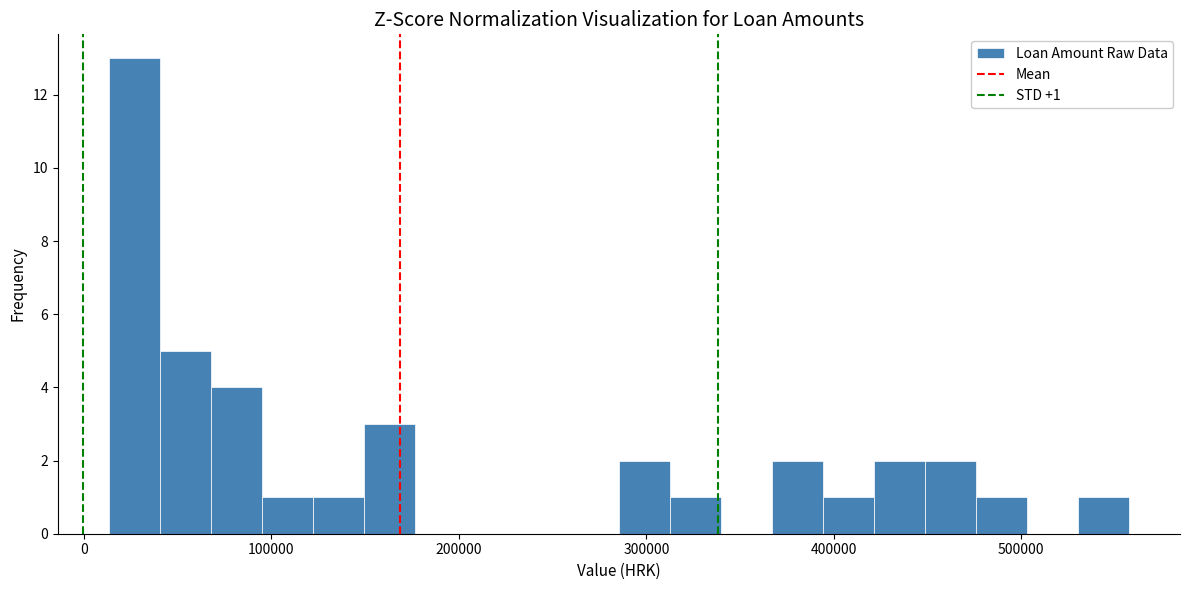

Around what value on the x-axis is the tallest bar? Give the approximate position of its centre, as read against the axis.

30000